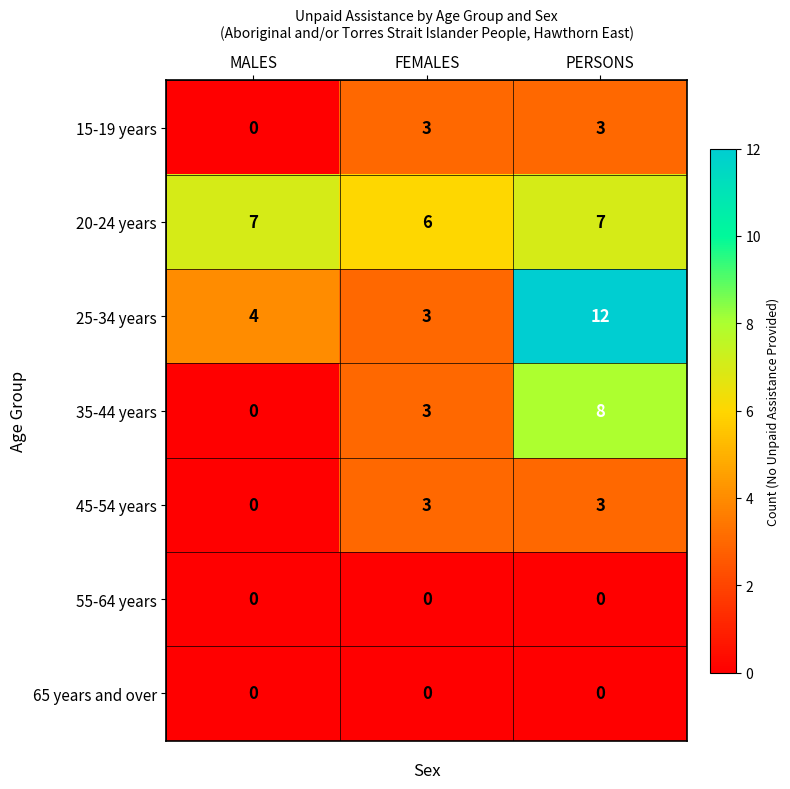

Read the 35-44 years value at PERSONS.

8